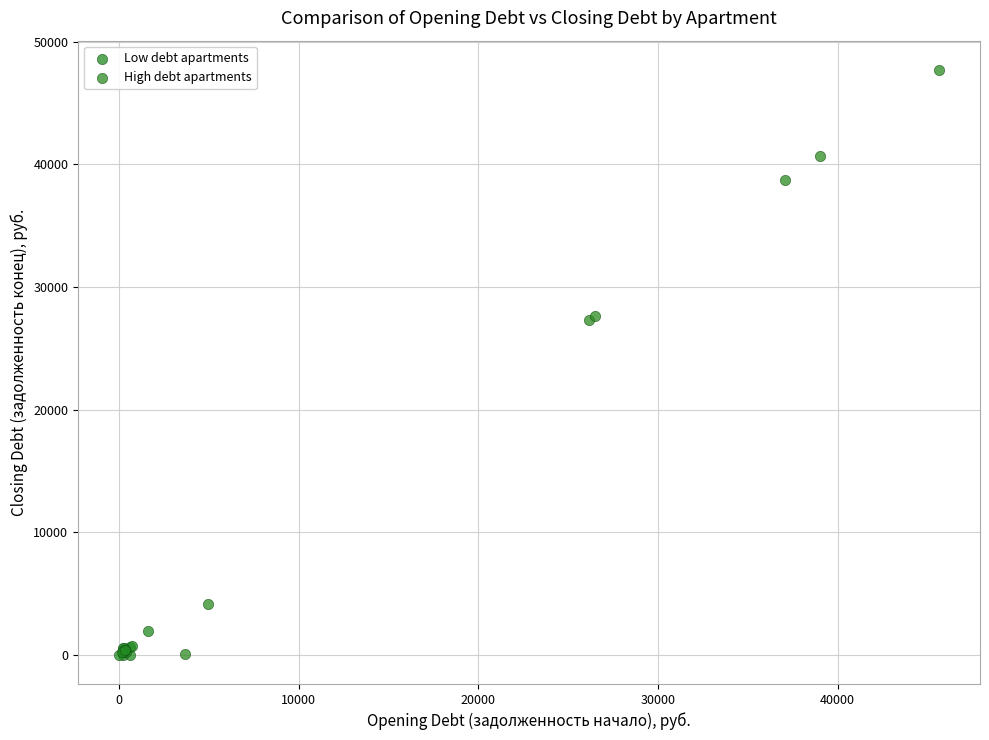

What are all the series names shown in the legend?

Low debt apartments, High debt apartments